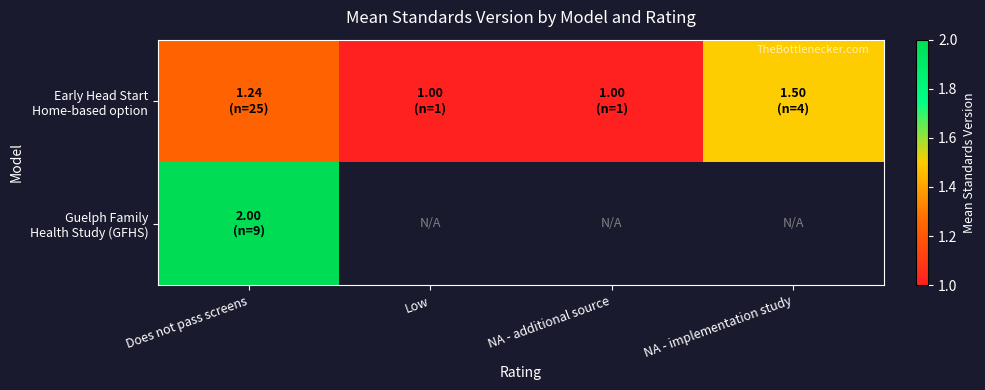

Which has a higher value, NA - additional source or Low?

NA - additional source